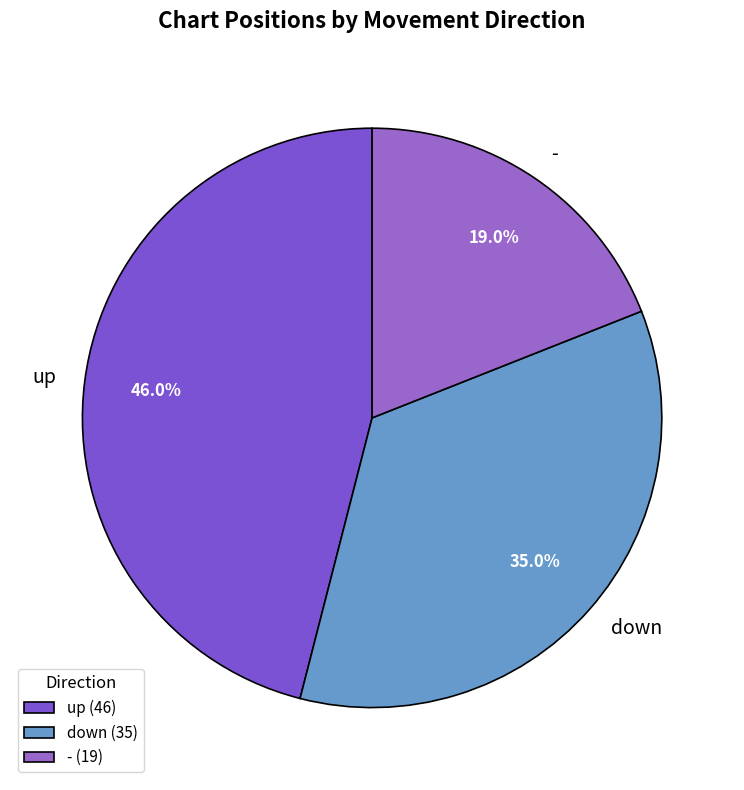

To the nearest percent, what is the difference between the up and down slice percentages?

11%